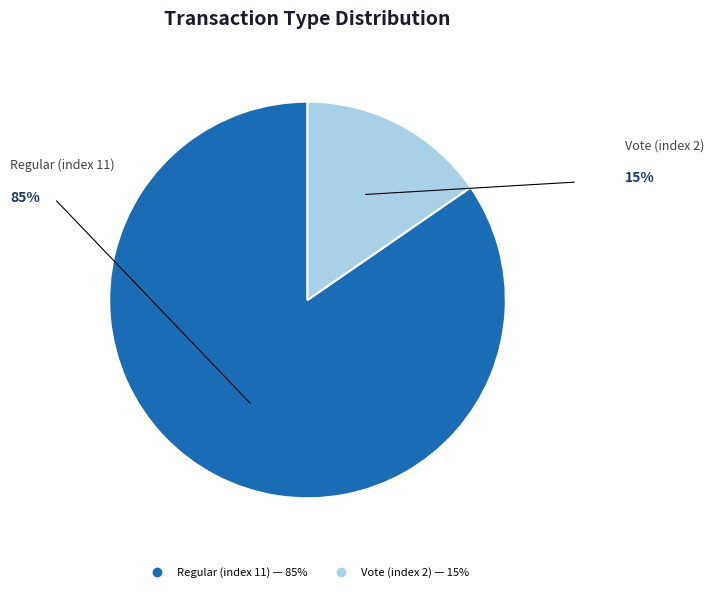

How many segments does this pie chart have?

2